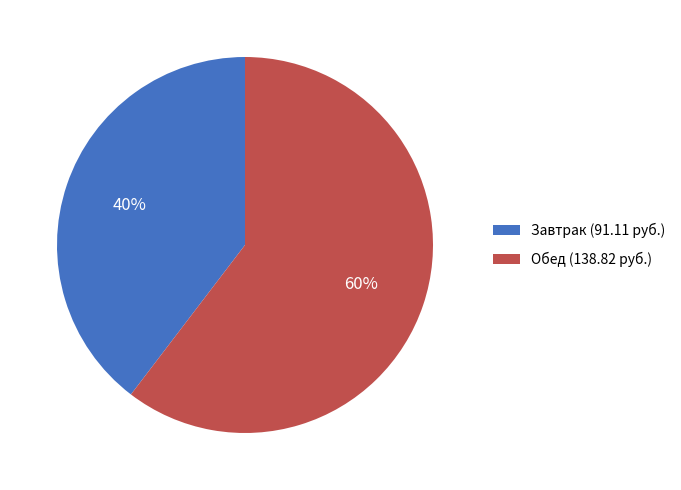

To the nearest percent, what portion does Обед (138.82 руб.) represent?

60%